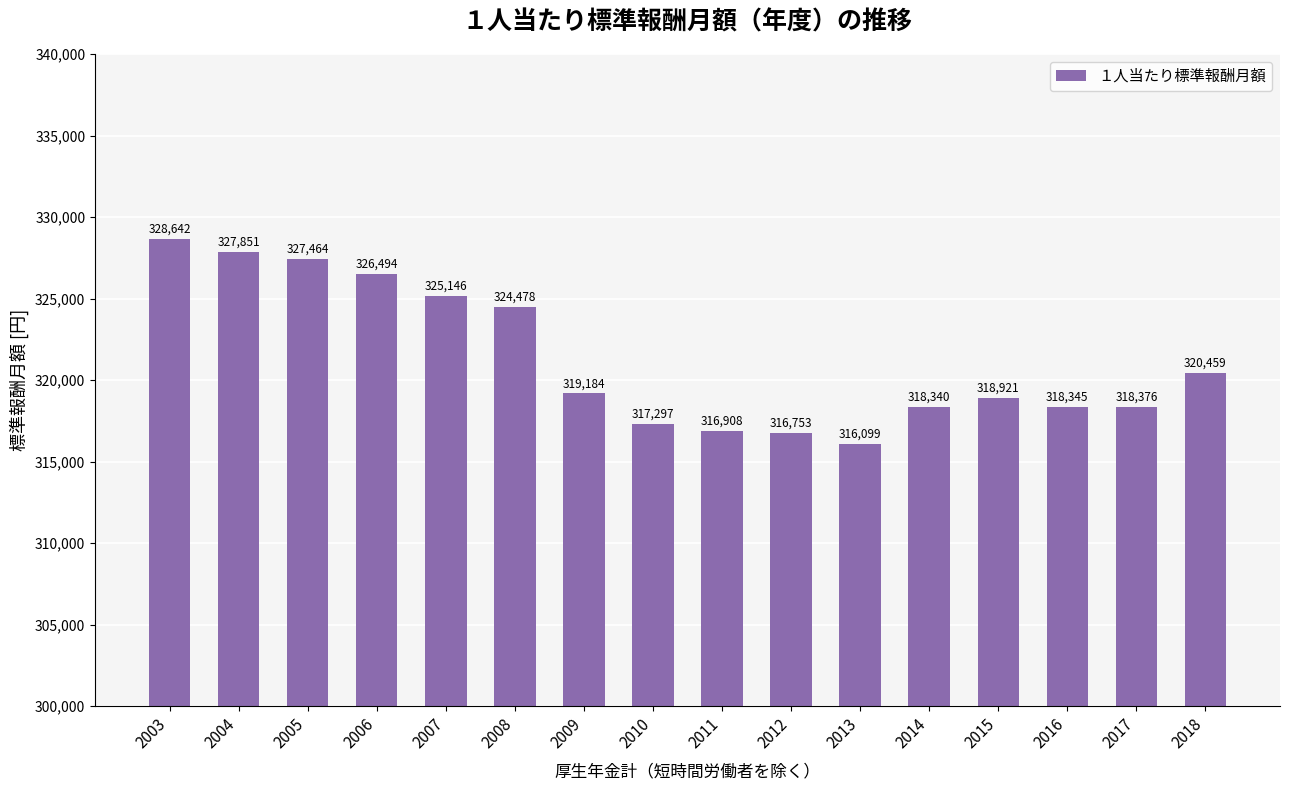

List the labels in order of value, largest first.

2003, 2004, 2005, 2006, 2007, 2008, 2018, 2009, 2015, 2017, 2016, 2014, 2010, 2011, 2012, 2013